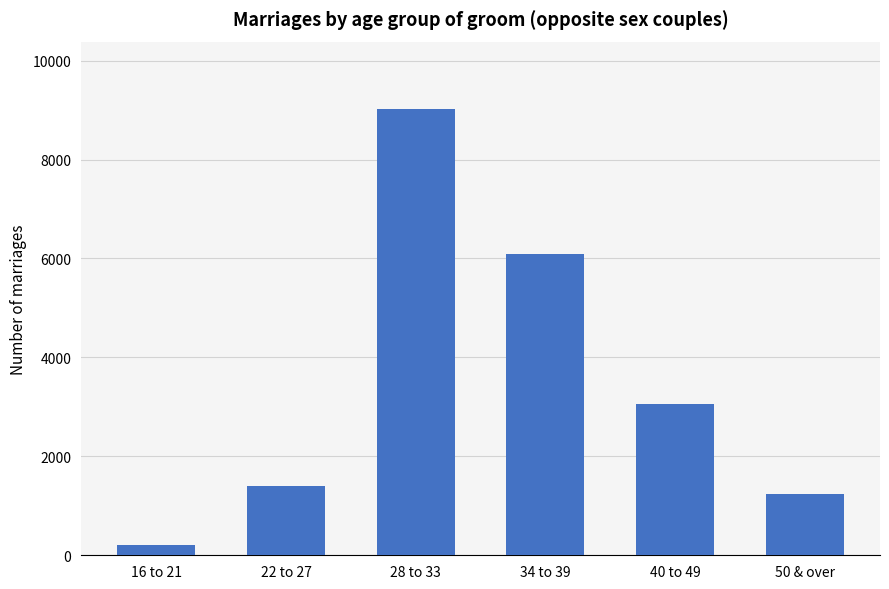

How many data points are less than 3066?

3